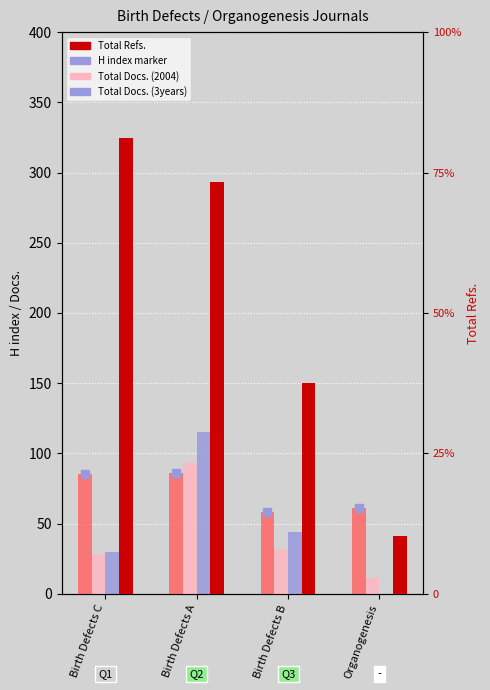

Reading left to right, transcribe all the data shown in this chart.

H index: 85	86	58	61
Total Docs. (2004): 28	93	32	11
Total Docs. (3years): 30	115	44	0
Total Refs.: 3248	2934	1500	412